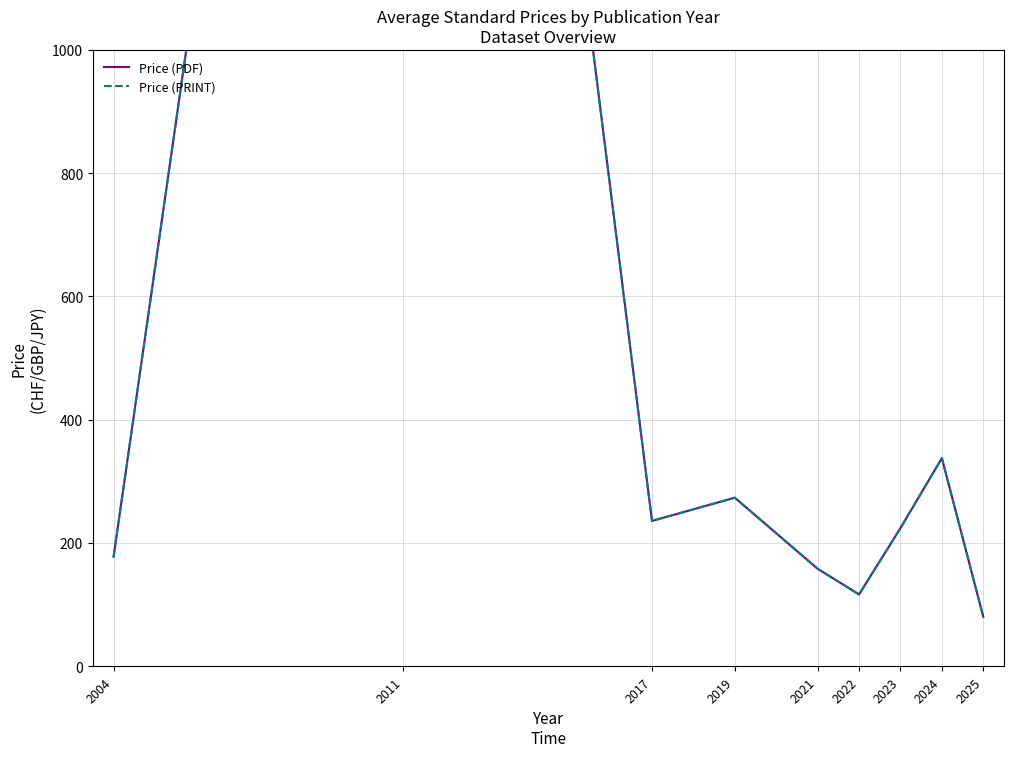

List the labels in order of Price (PDF) value, largest first.

2011, 2024, 2019, 2017, 2023, 2004, 2021, 2022, 2025